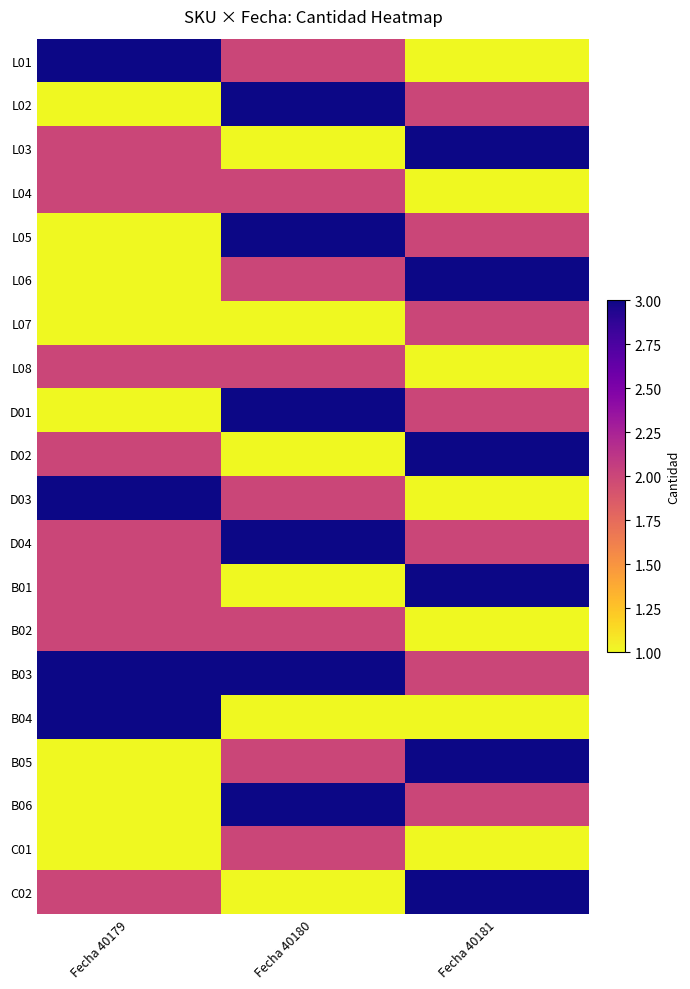

Which has a higher value, Fecha 40179 or Fecha 40181?

Fecha 40179